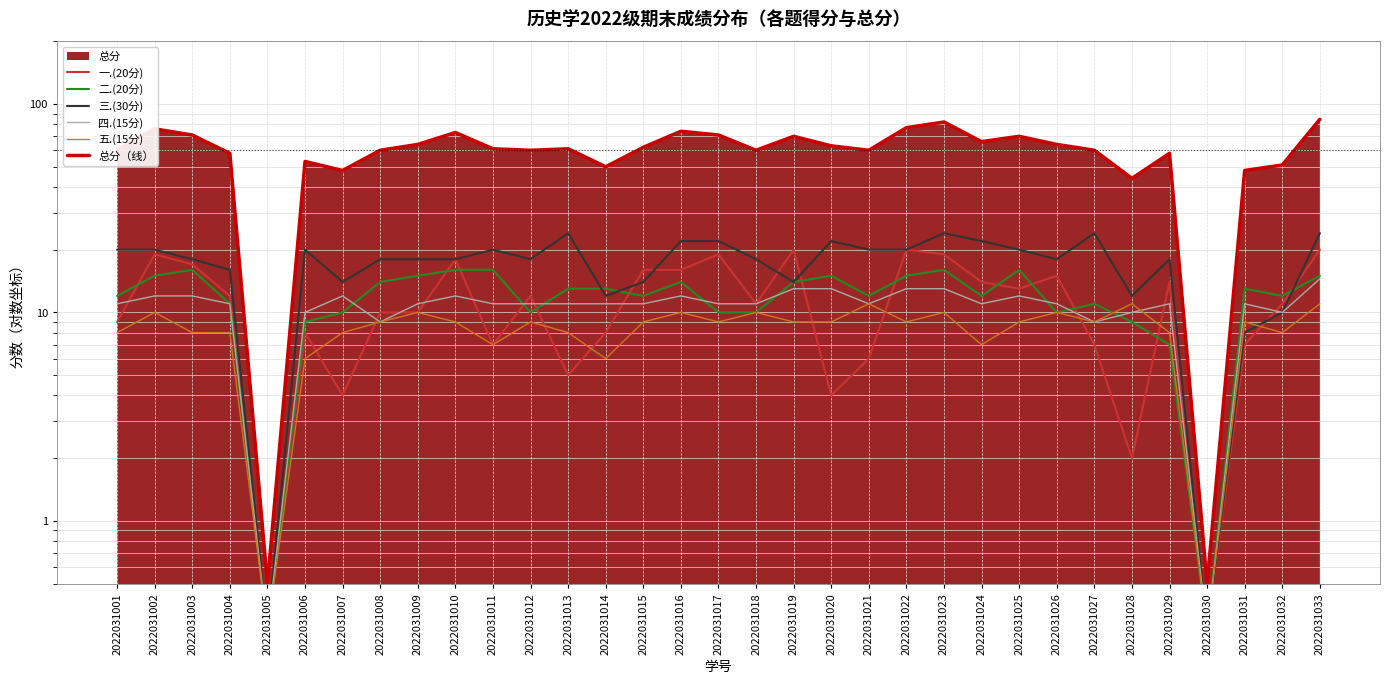

At which category does 总分（线） reach its first local valley?

2022031005